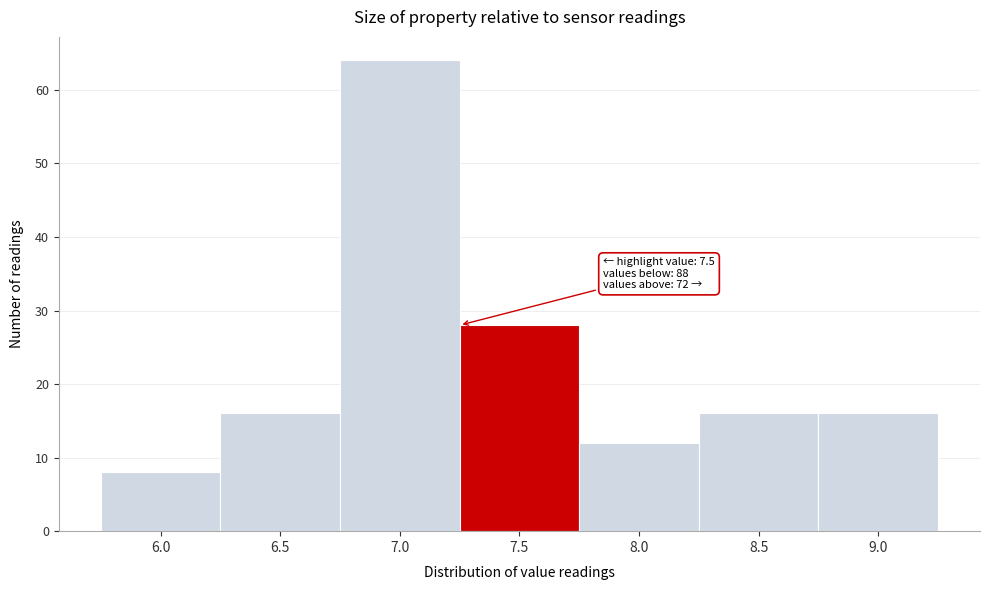

Reading left to right, extract all data points from this chart.

6.0=8	6.5=16	7.0=64	7.5=28	8.0=12	8.5=16	9.0=16